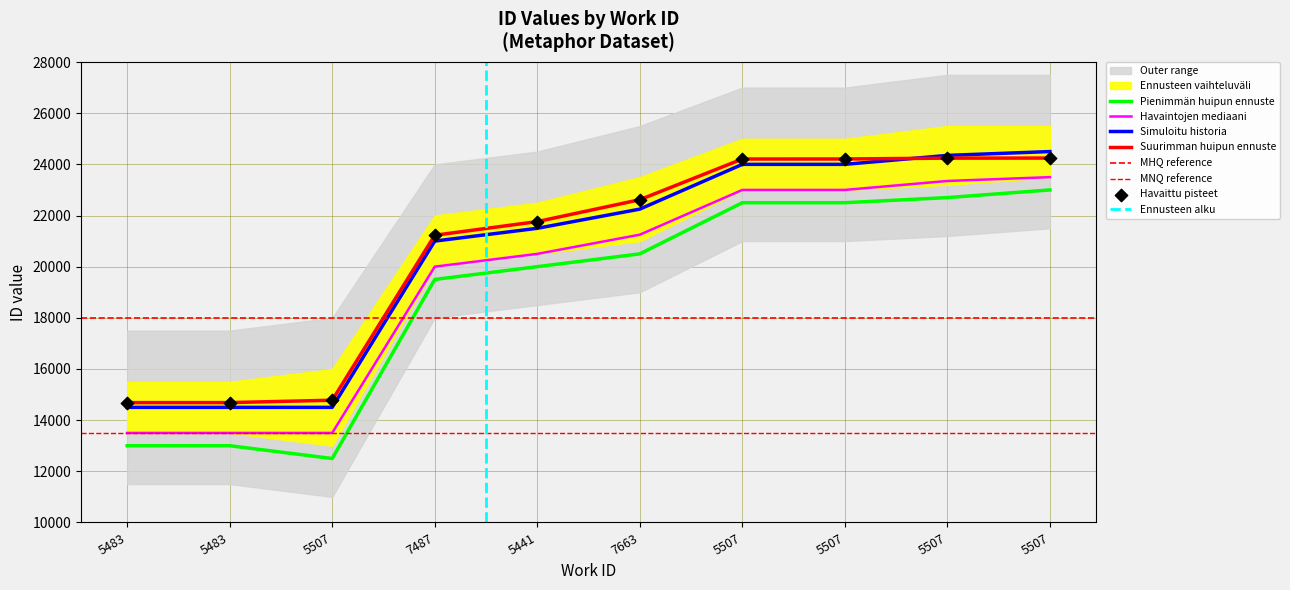

Which has a higher value, 5507 or 7487?

7487